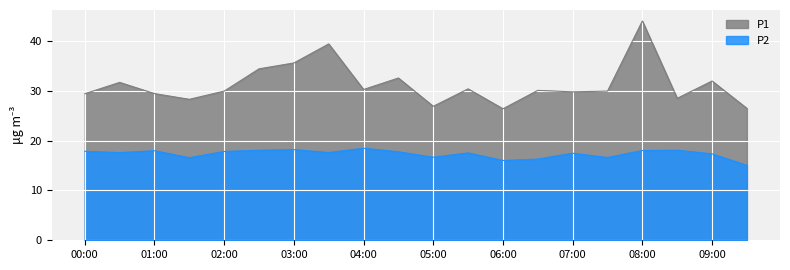

At which label does P2 reach its peak?

04:00